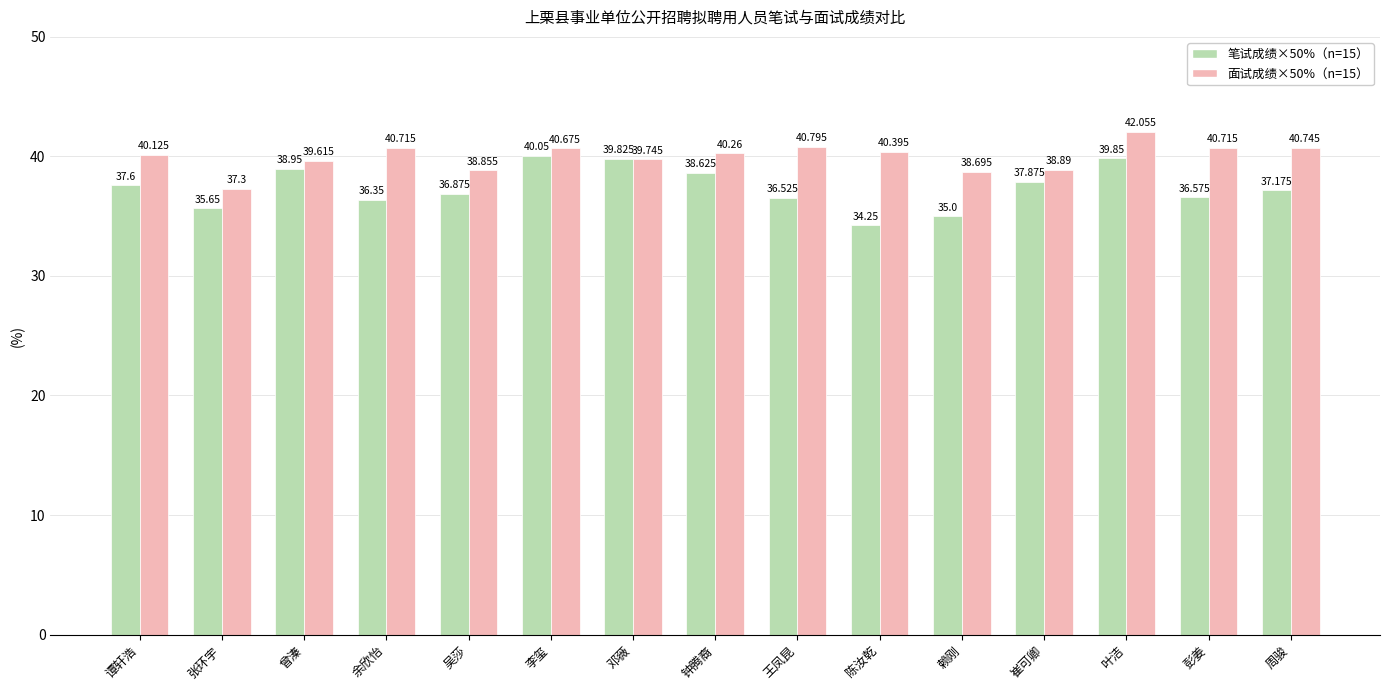

At which category is the sum across all series the highest?

叶洁